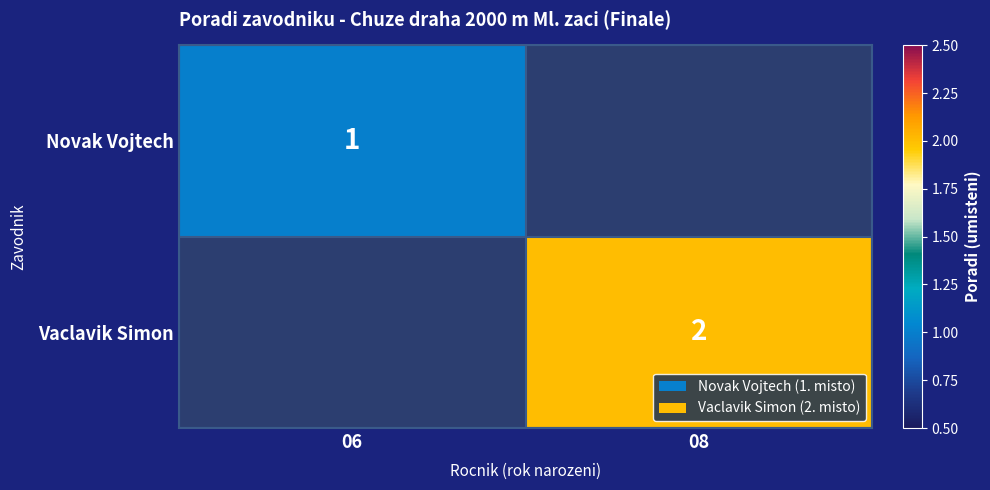

True or false: Vaclavik Simon has a value of 1 at 08.

False